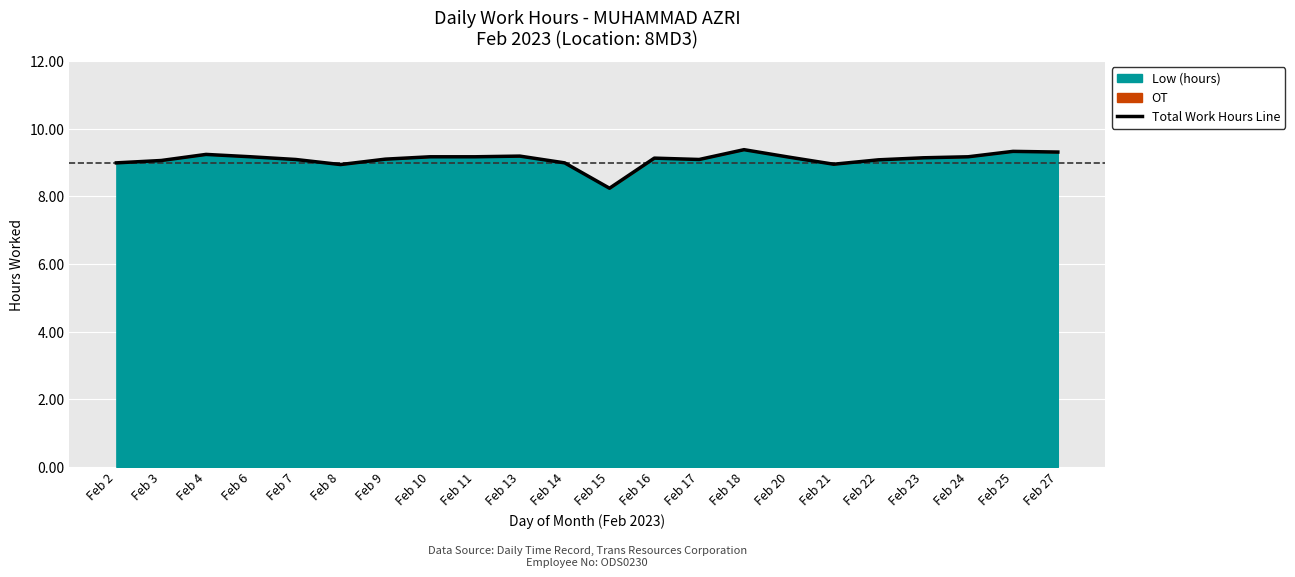

What is the difference between the maximum and minimum values?

1.1